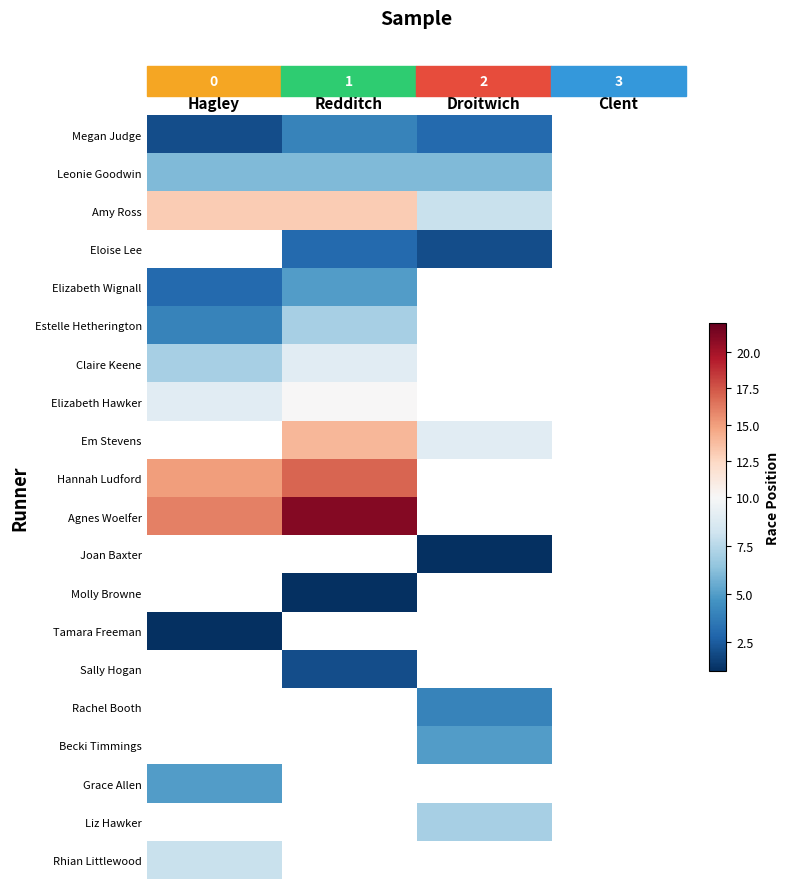

List the series in order of their peak value, highest first.

Eloise Lee, Em Stevens, Agnes Woelfer, Hannah Ludford, Amy Ross, Elizabeth Hawker, Claire Keene, Estelle Hetherington, Leonie Goodwin, Elizabeth Wignall, Megan Judge, Joan Baxter, Molly Browne, Tamara Freeman, Sally Hogan, Rachel Booth, Becki Timmings, Grace Allen, Liz Hawker, Rhian Littlewood